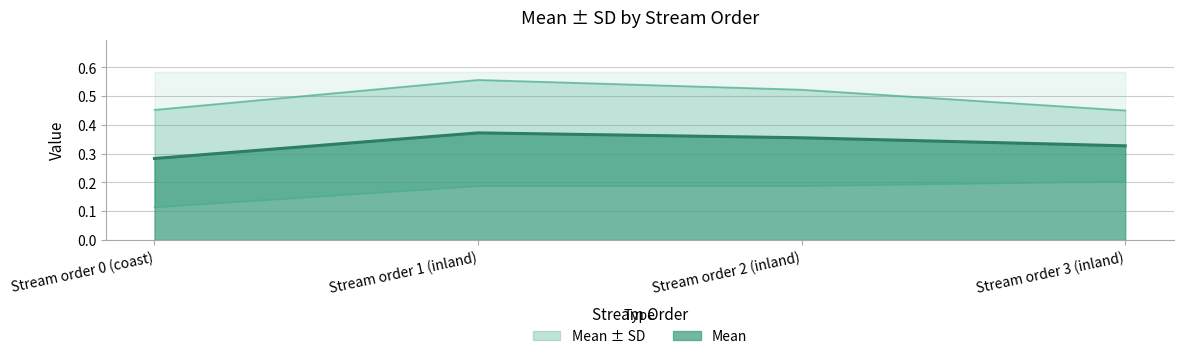

Reading left to right, list all the values displayed in this chart.

Stream order 0 (coast)=0.3	Stream order 1 (inland)=0.4	Stream order 2 (inland)=0.4	Stream order 3 (inland)=0.3